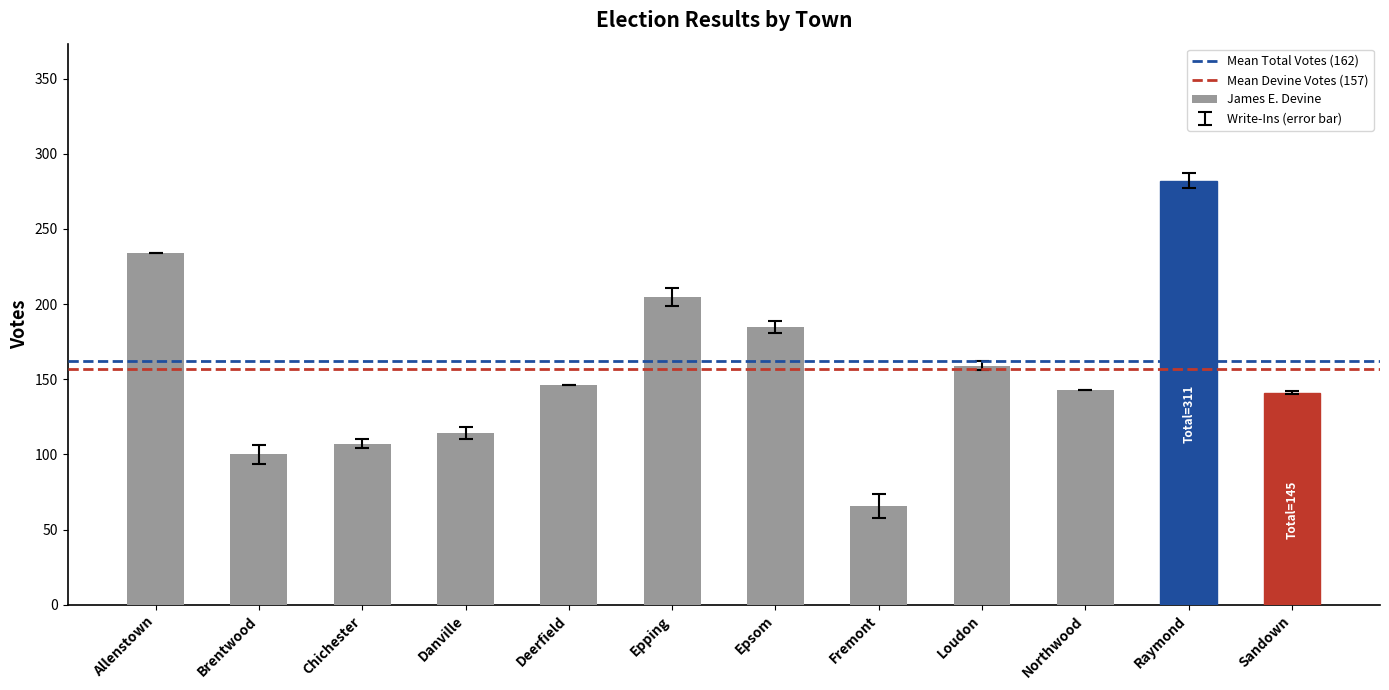

What is the label of the 3rd bar from the right?

Northwood